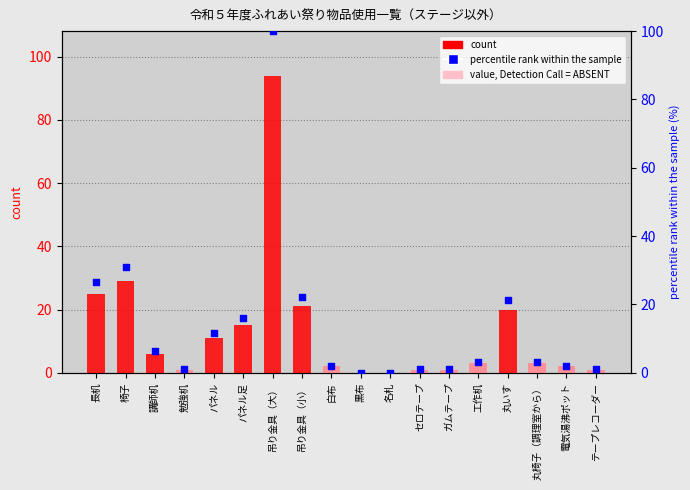

Which series reaches the maximum Y coordinate?

percentile rank within the sample